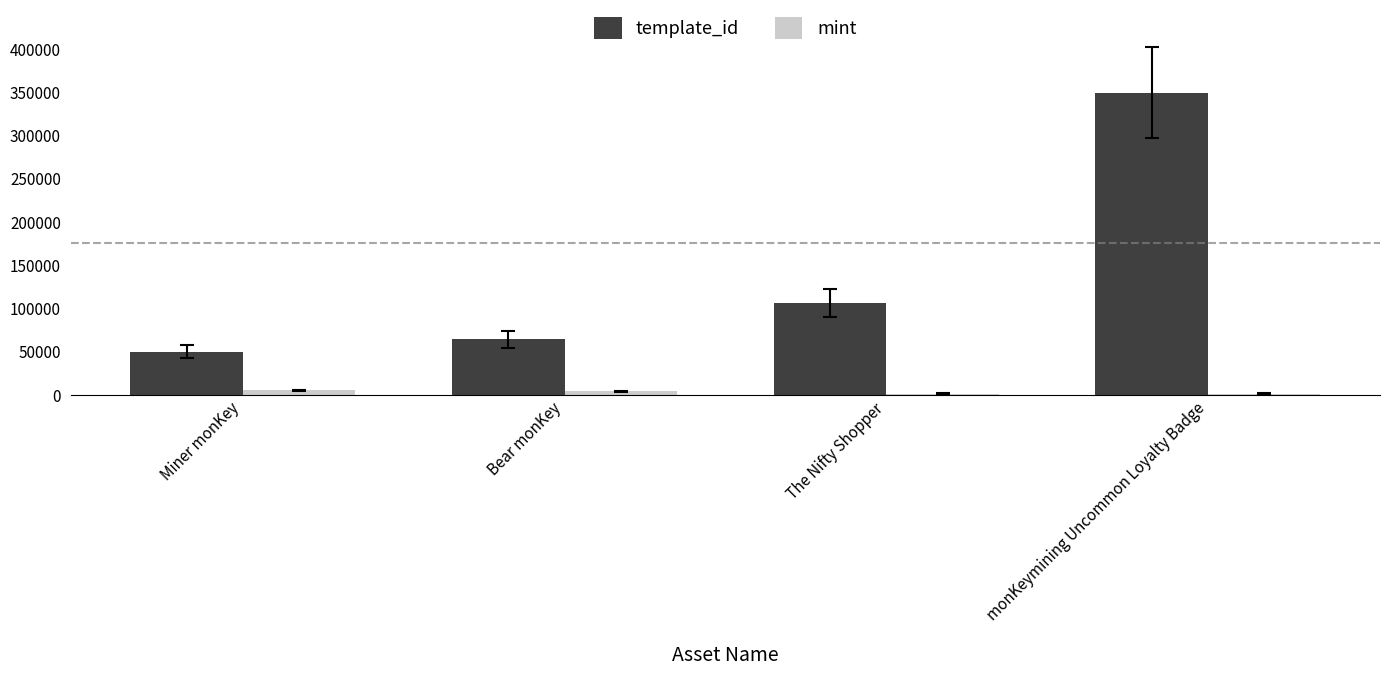

At which label is mint closest to 3581?

Bear monKey